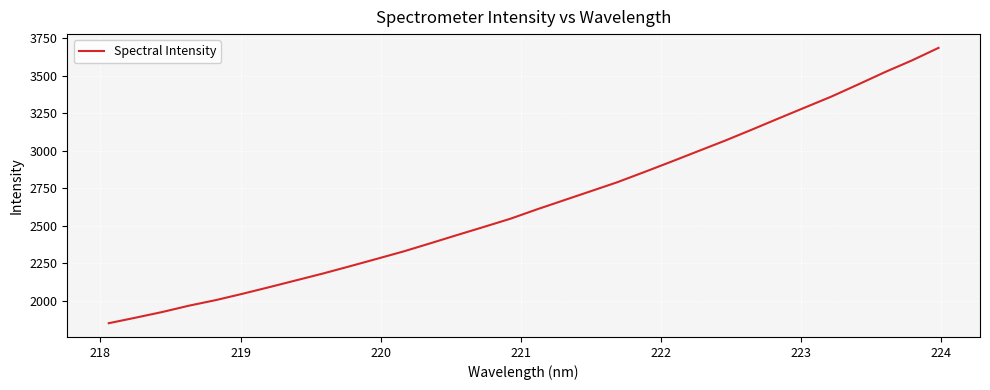

What is the difference between the maximum and minimum values?

1837.1